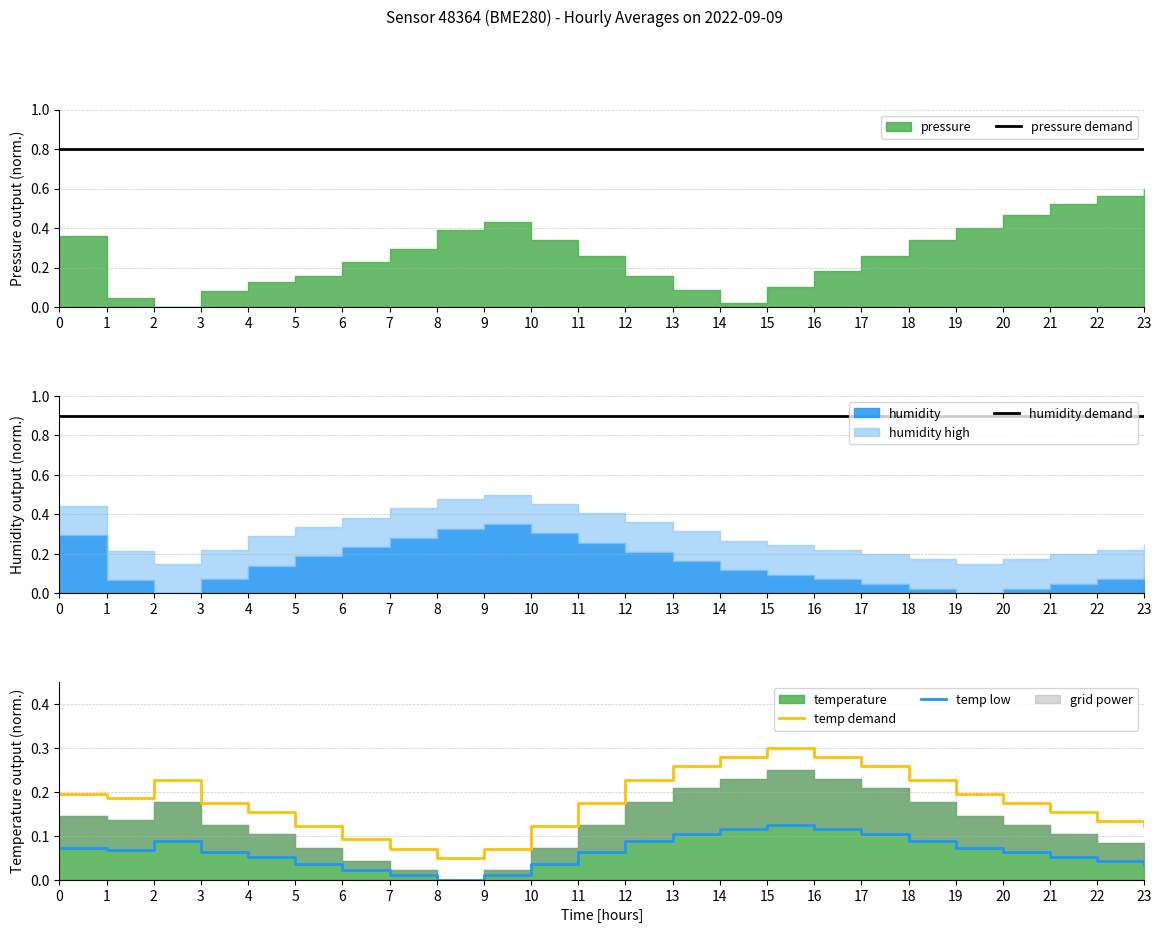

True or false: humidity demand and temp demand intersect in this chart.

False